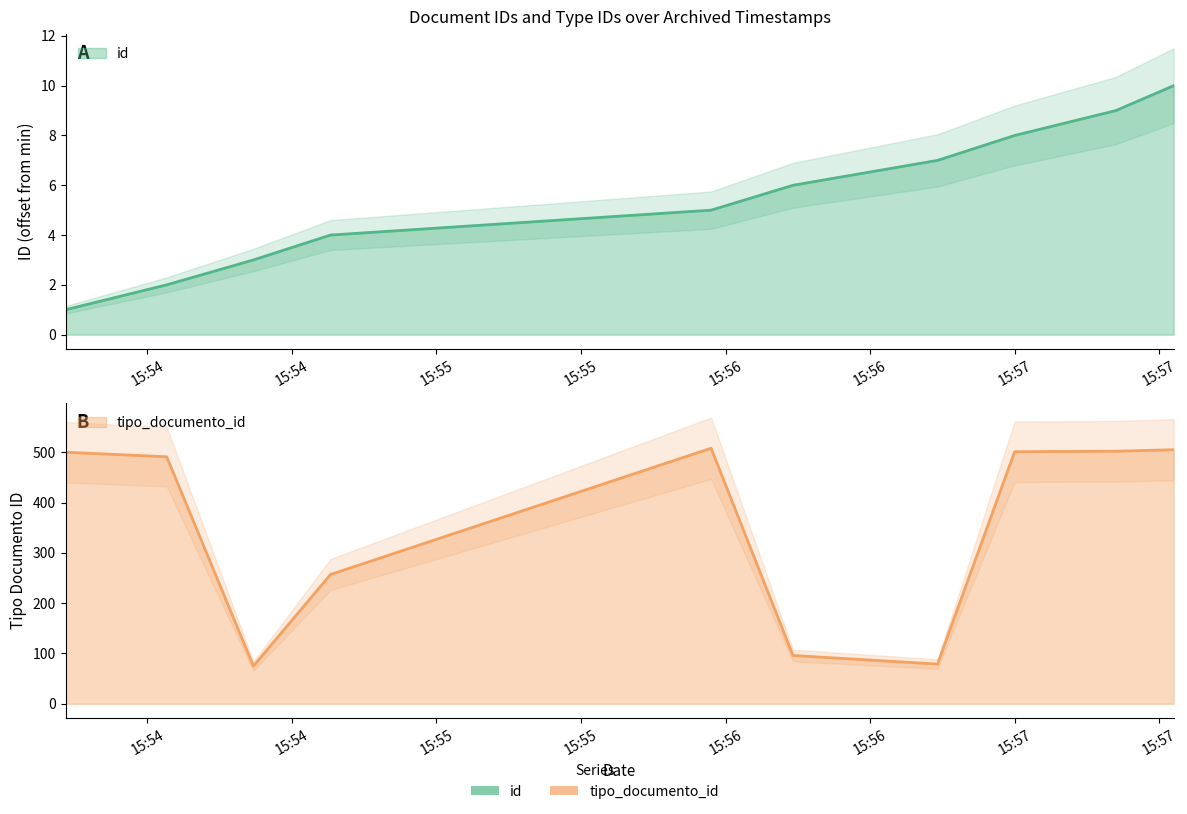

At which category is the sum across all series the highest?

2023-05-05T15:57:33